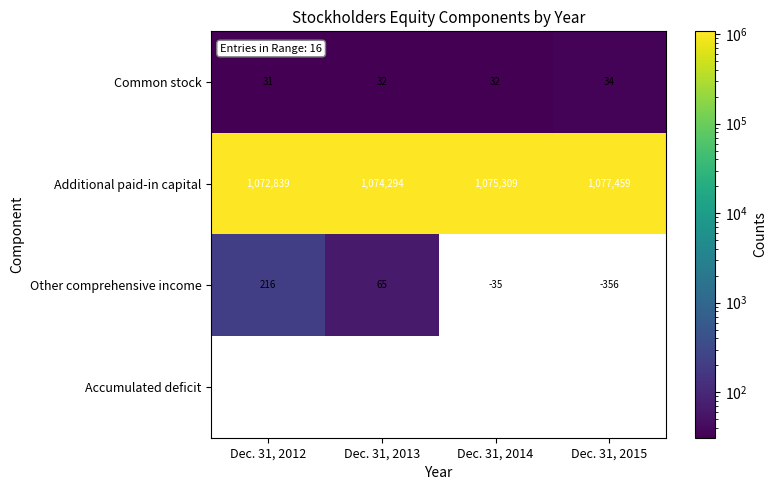

Which series has the largest total across all categories?

Additional paid-in capital